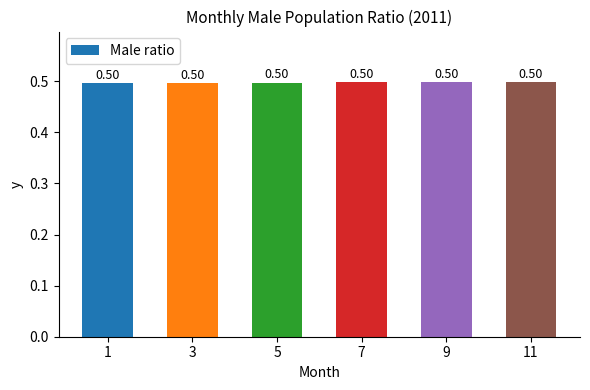

What is the sum of the values at 9 and 11?

1.0